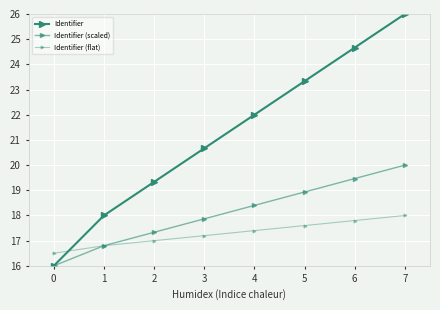

Reading right to left, transcribe all the data shown in this chart.

Identifier: 26.0	24.7	23.3	22.0	20.7	19.3	18.0	16.0
Identifier (scaled): 20.0	19.5	18.9	18.4	17.9	17.3	16.8	16.0
Identifier (flat): 18.0	17.8	17.6	17.4	17.2	17.0	16.8	16.5